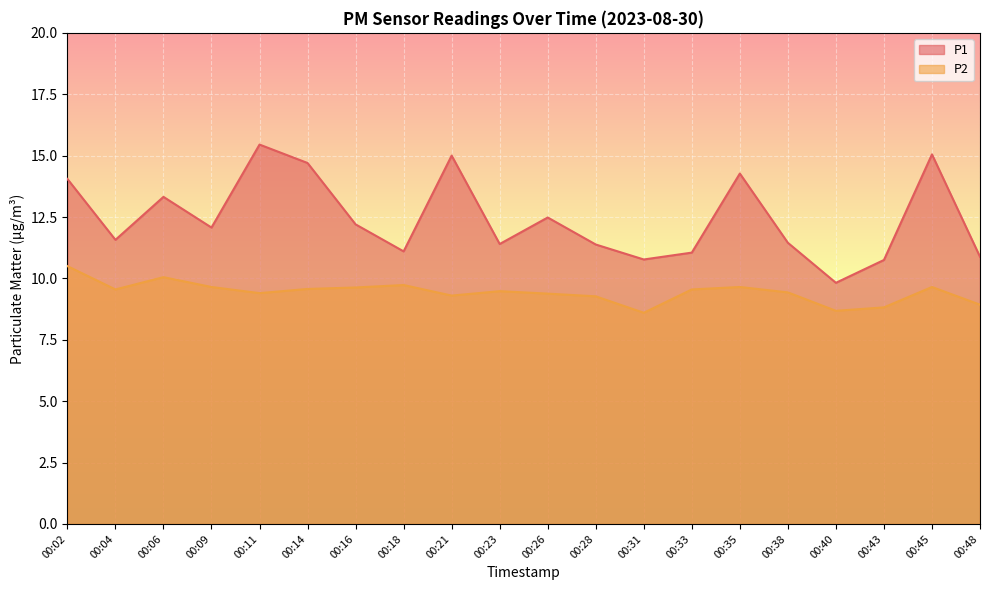

True or false: P1 has a value of 9.8 at 00:40.

True